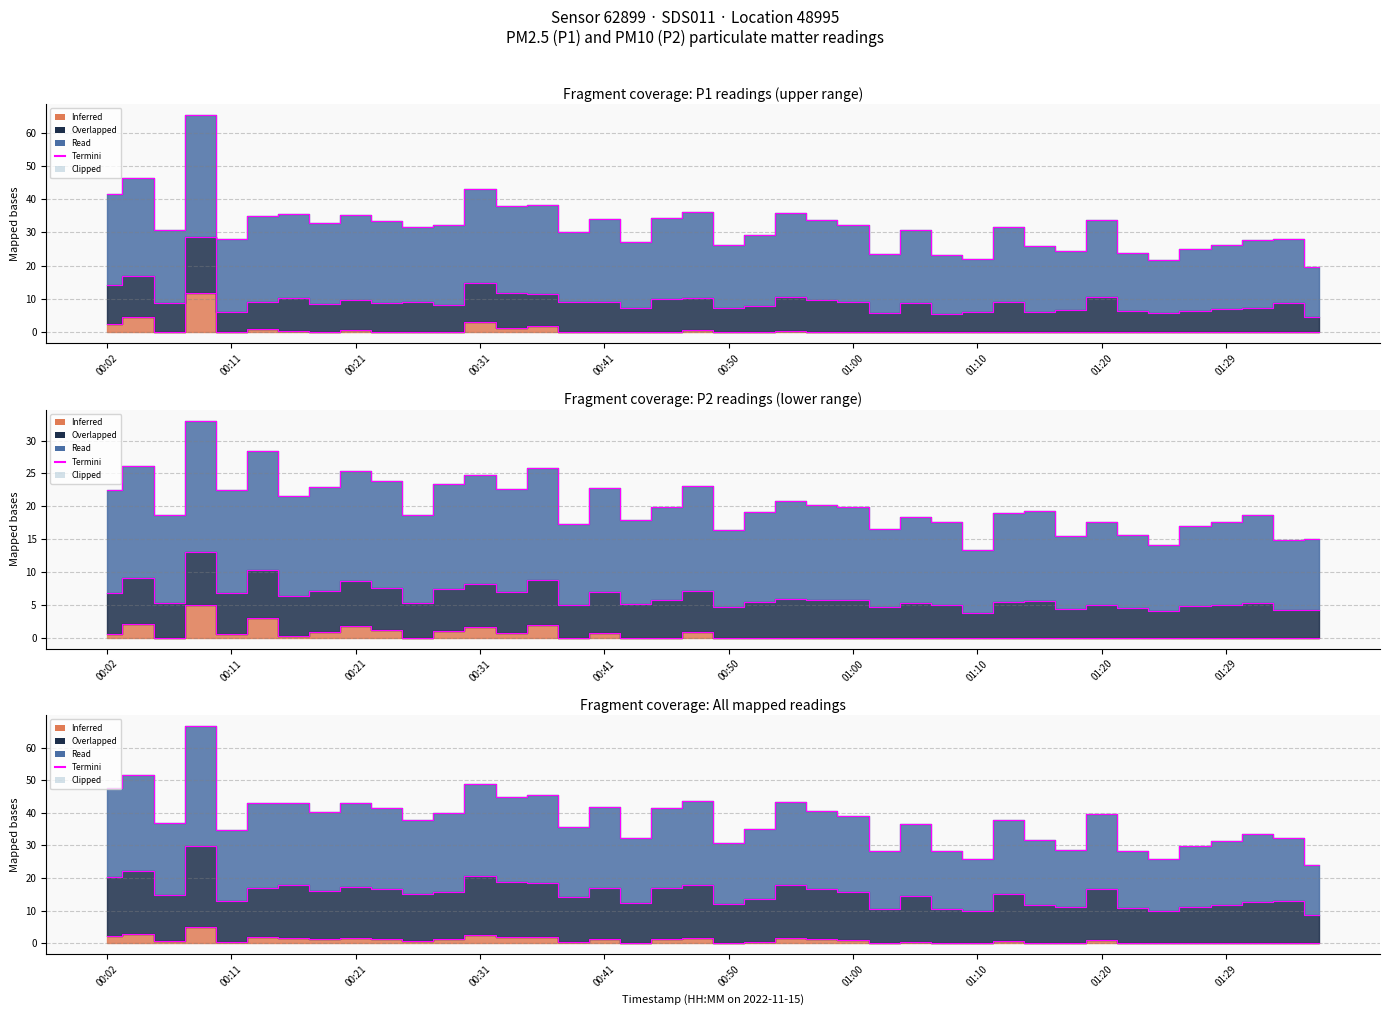

What is the maximum value shown in the chart?

66.6